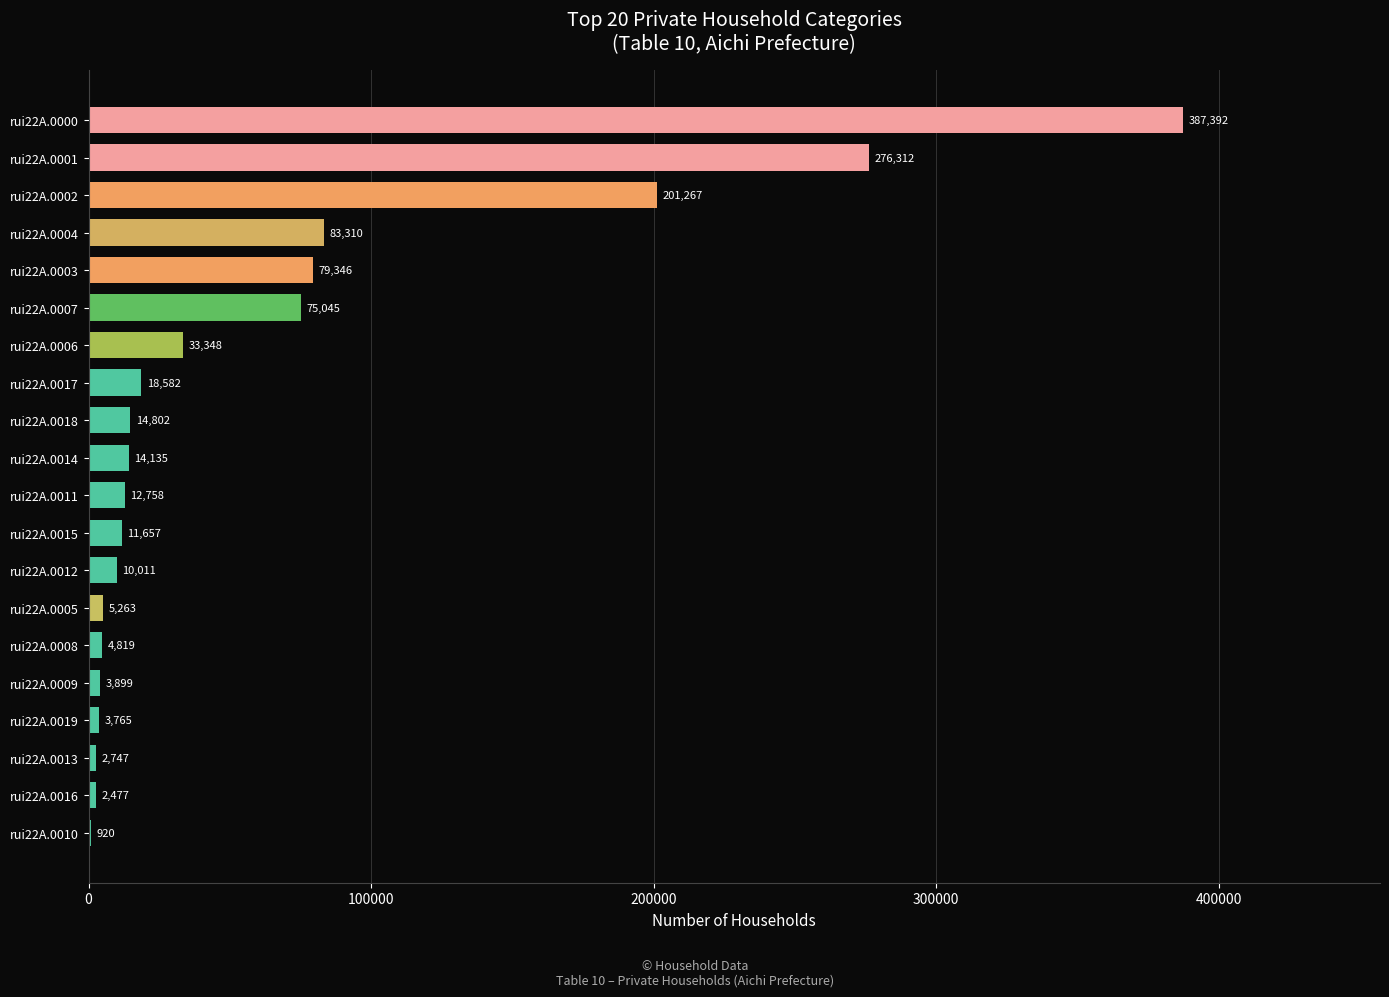

What is the sum of all values?

1241855